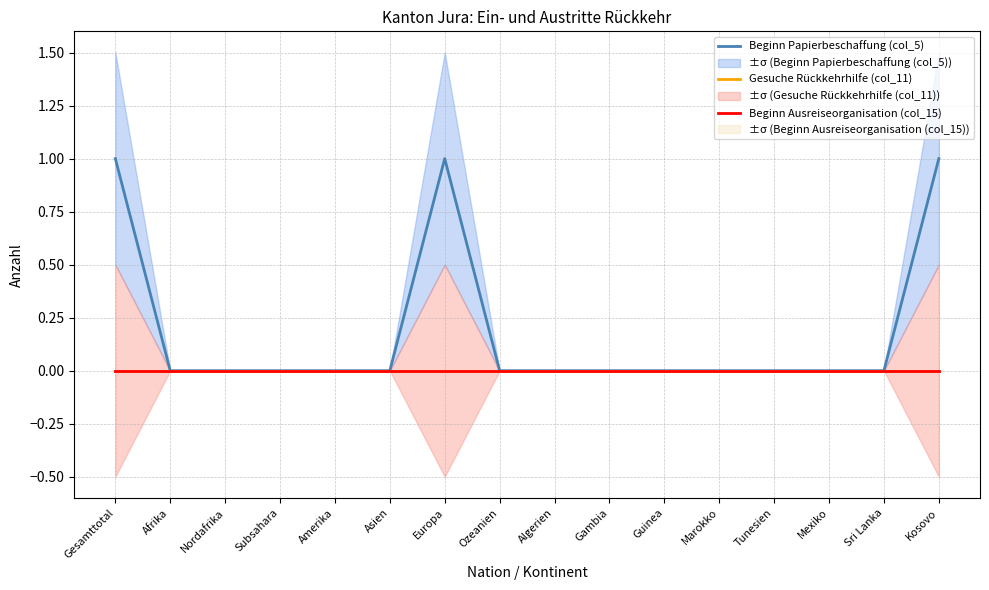

What are all the series names shown in the legend?

Beginn Papierbeschaffung (col_5), Gesuche Rückkehrhilfe (col_11), Beginn Ausreiseorganisation (col_15)